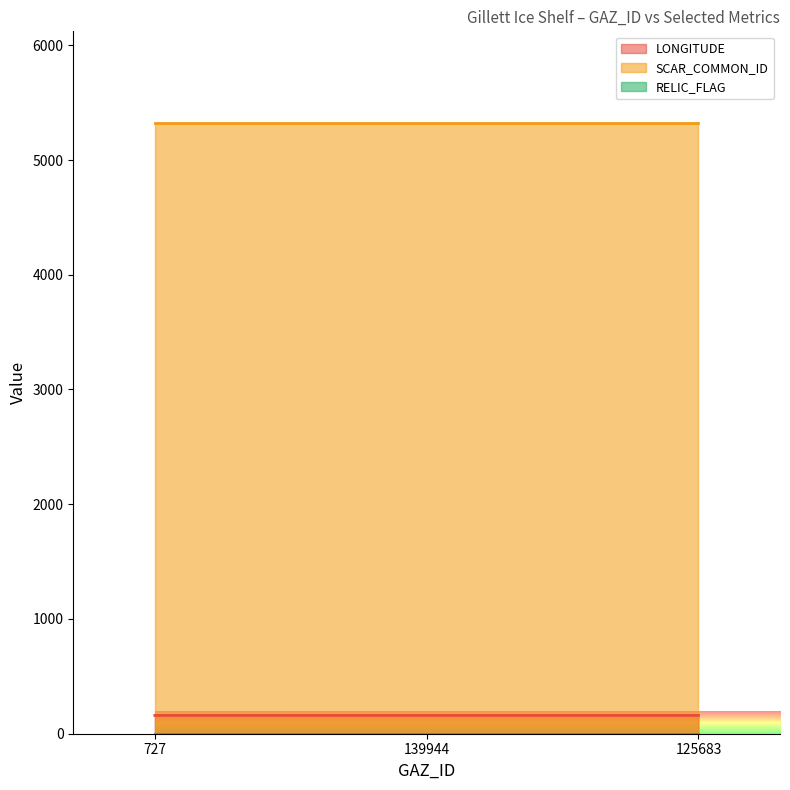

Is it true that RELIC_FLAG equals 0.0 at 139944?

True